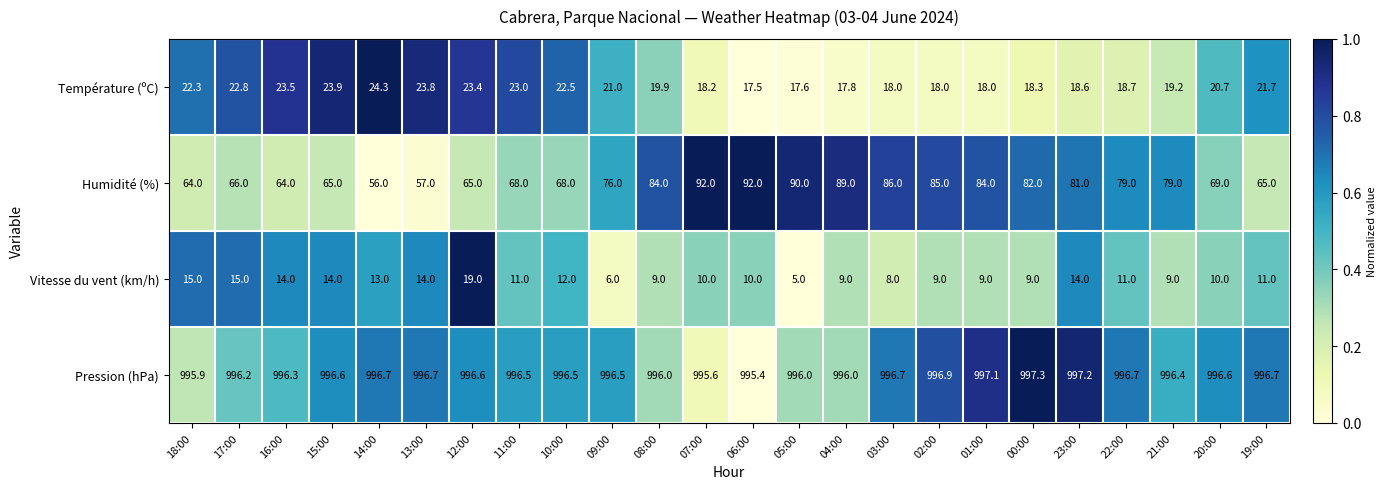

True or false: Pression (hPa) has a value of 1739.4 at 23:00.

False